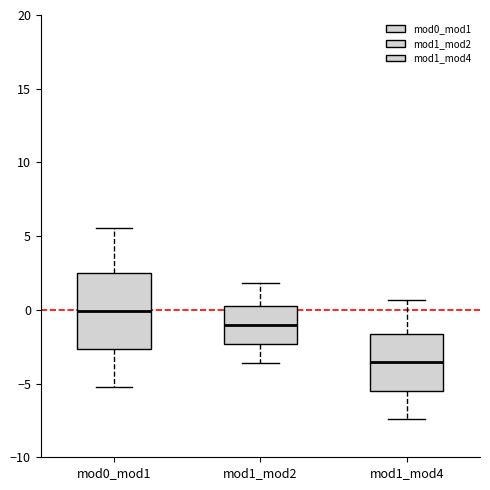

Reading left to right, read every box against the y-axis: the position of its median line, the range the box covers, and the ends of its whiskers. The values are not printed on the chart, so give them approximately, as read against the axis.

mod0_mod1: median 0.0, box -2.5 to 2.5, whiskers -5.0 to 5.5
mod1_mod2: median -1.0, box -2.5 to 0.5, whiskers -3.5 to 2.0
mod1_mod4: median -3.5, box -5.5 to -1.5, whiskers -7.5 to 0.5